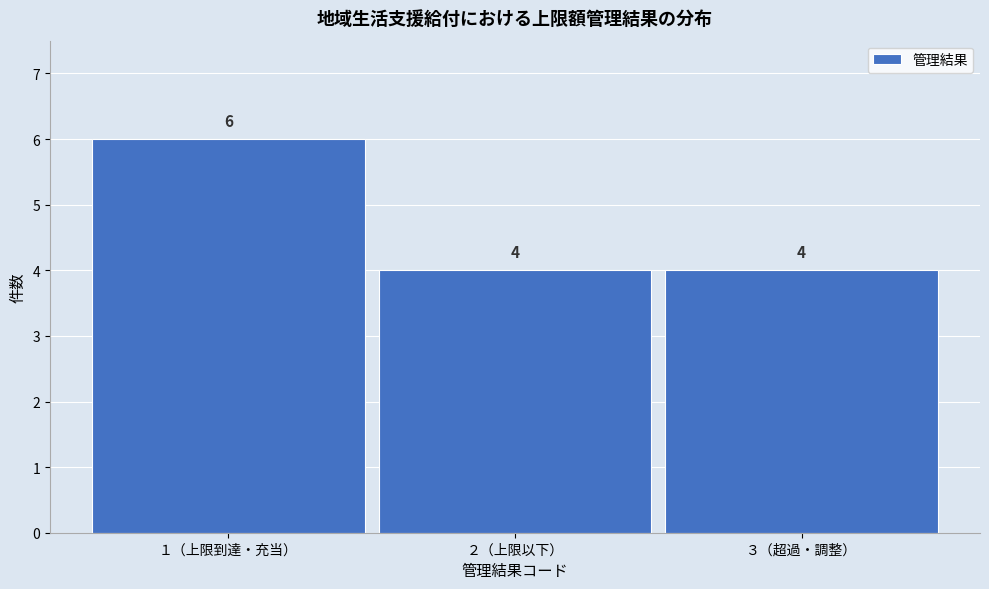

Reading left to right, extract all data points from this chart.

１（上限到達・充当）=6	２（上限以下）=4	３（超過・調整）=4